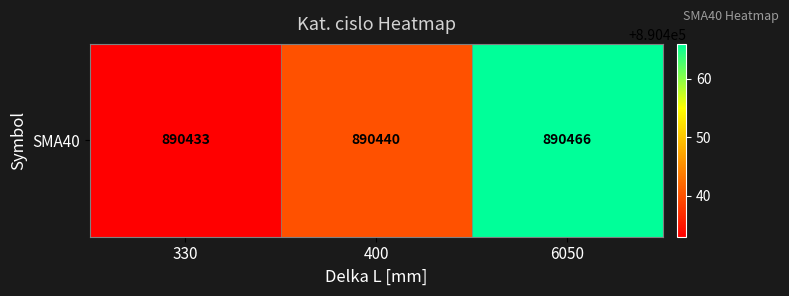

True or false: the data shows 1273643 at 400.

False